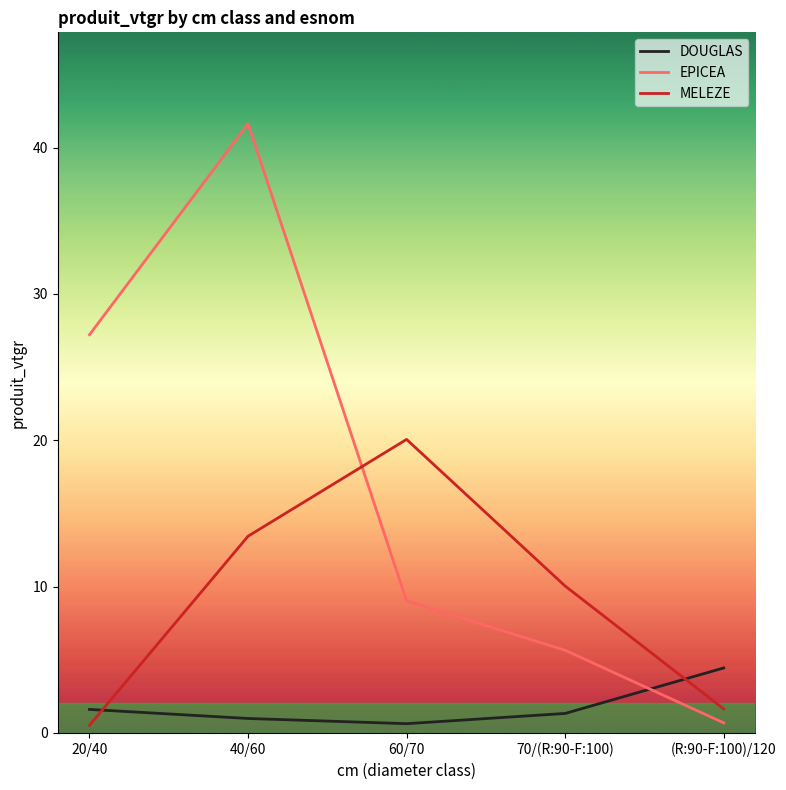

At which category is the sum across all series the highest?

40/60